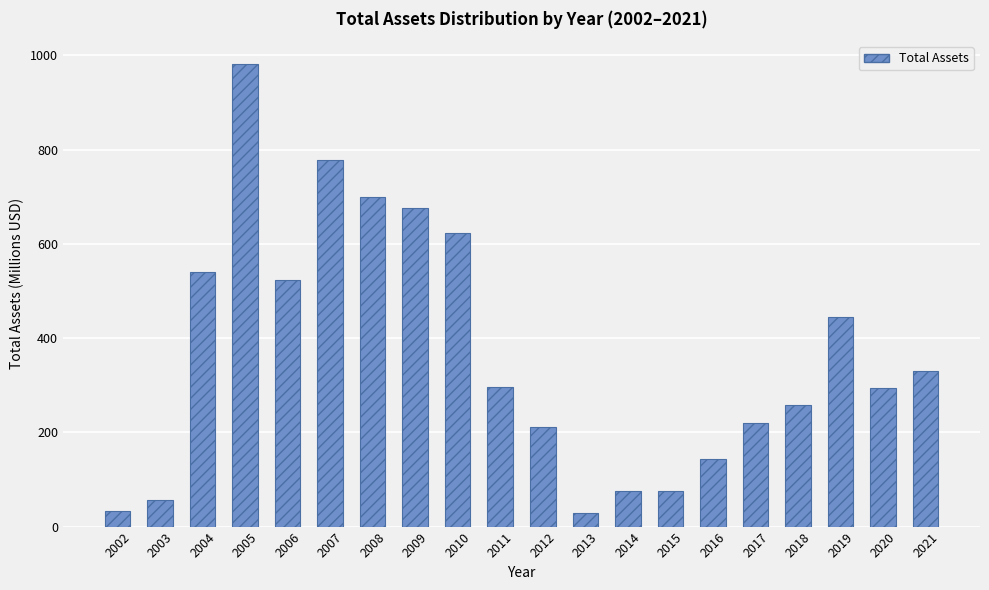

What is the value of the 8th bar from the left?

675.1